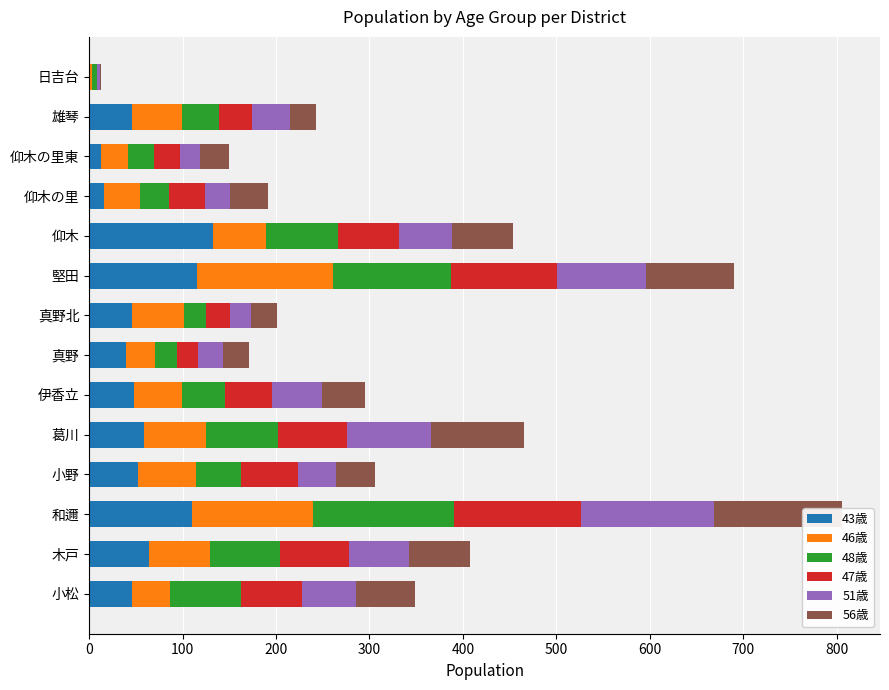

How many groups of bars are there?

14